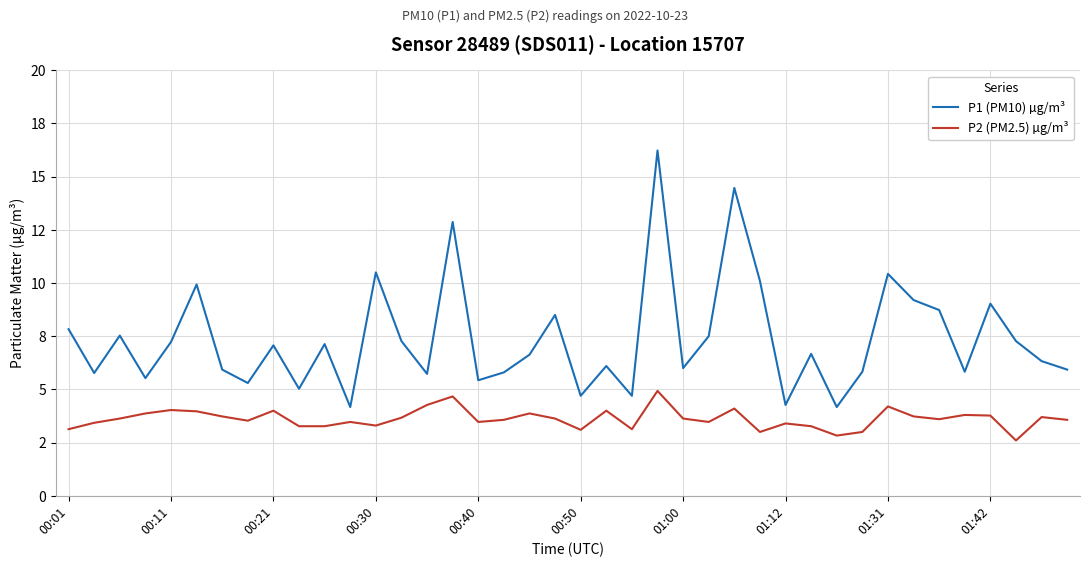

Which series has the largest range (max minus min)?

P1 (PM10) µg/m³